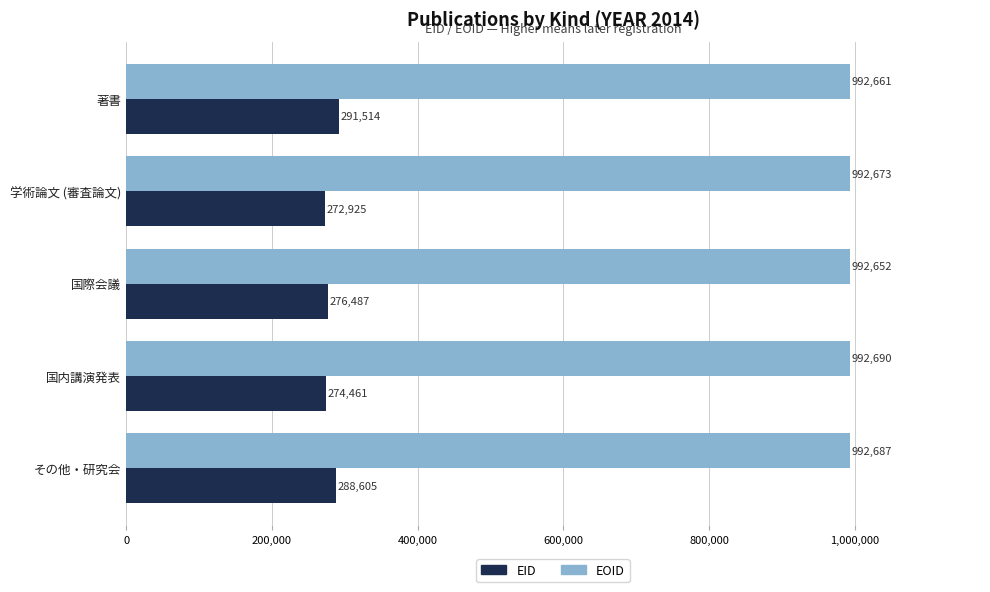

Where is EOID nearest to the value 992671?

学術論文 (審査論文)